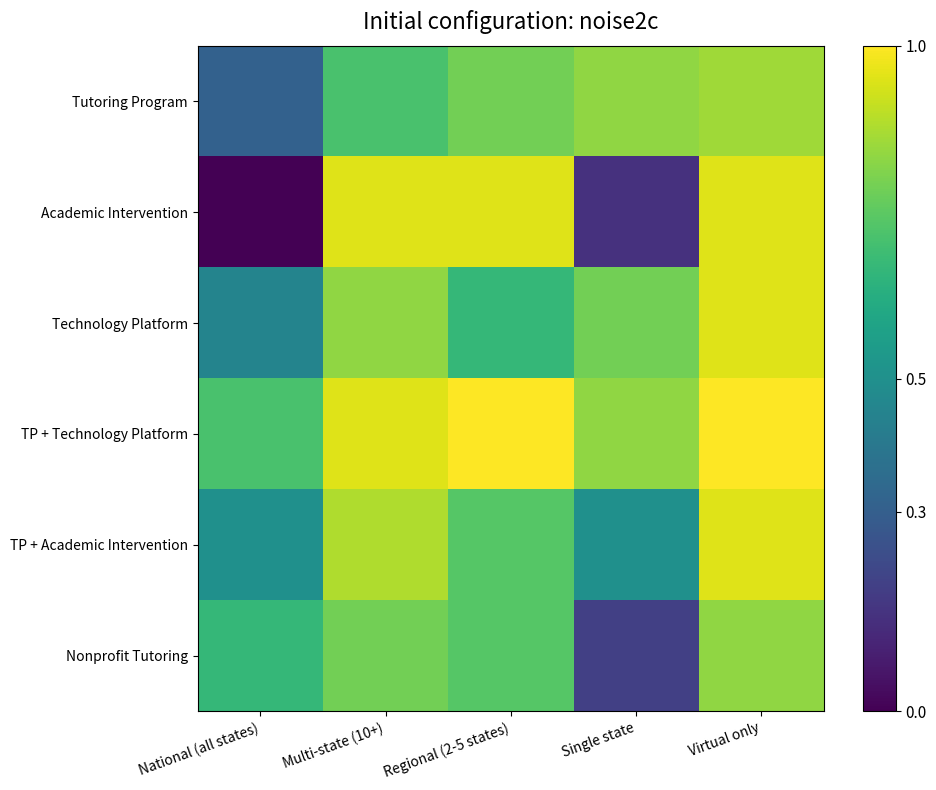

Which has a higher value, National (all states) or Multi-state (10+)?

Multi-state (10+)